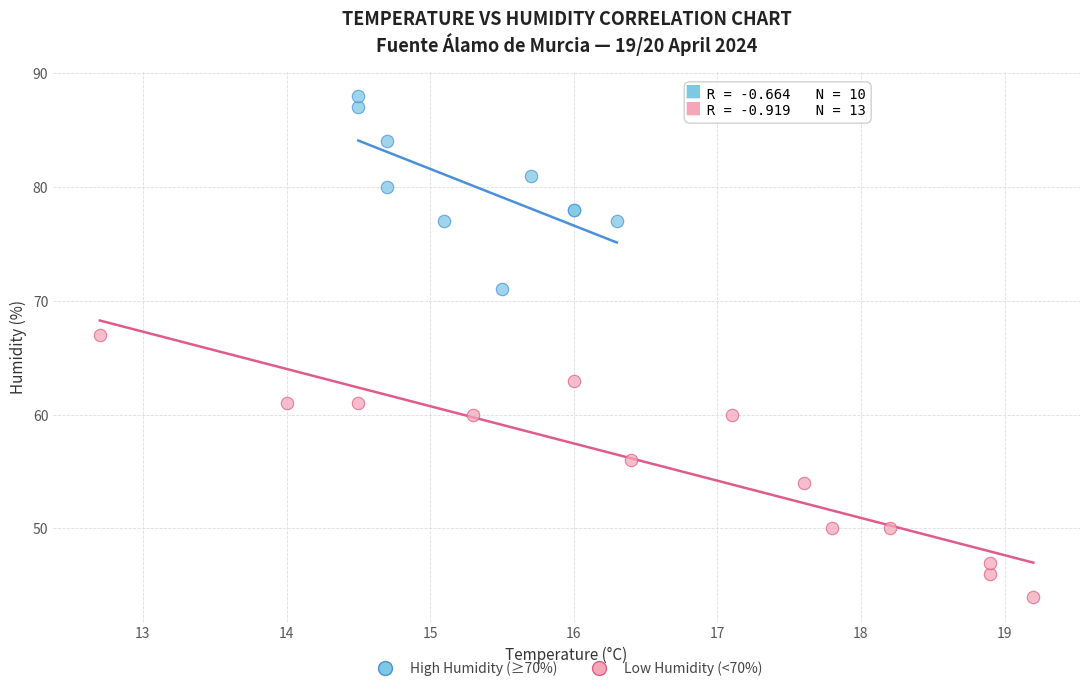

Which series contains the highest Y value?

High Humidity (≥70%)